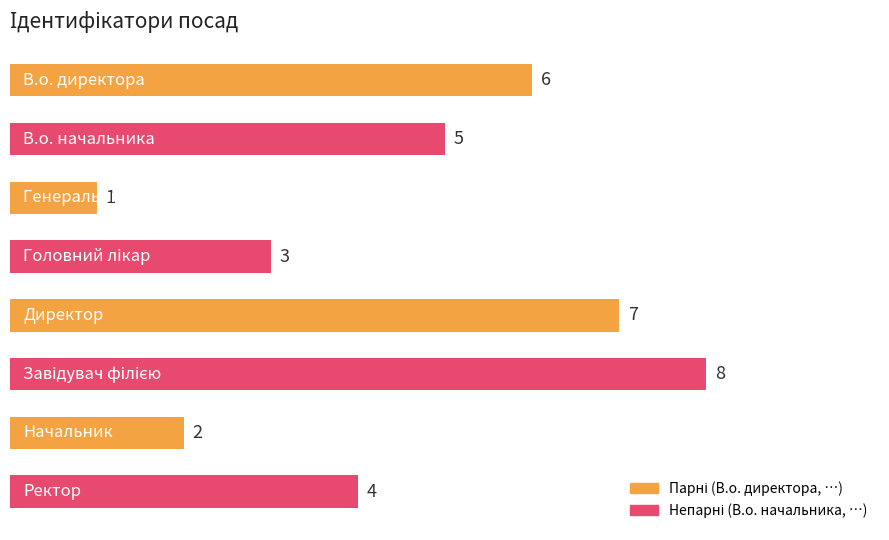

Reading top to bottom, what are all the values shown in this chart?

6	5	1	3	7	8	2	4